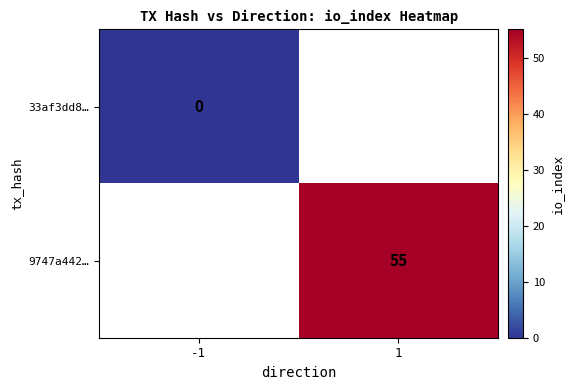

The 9747a442… series shows 55.0 at 1. True or false?

True